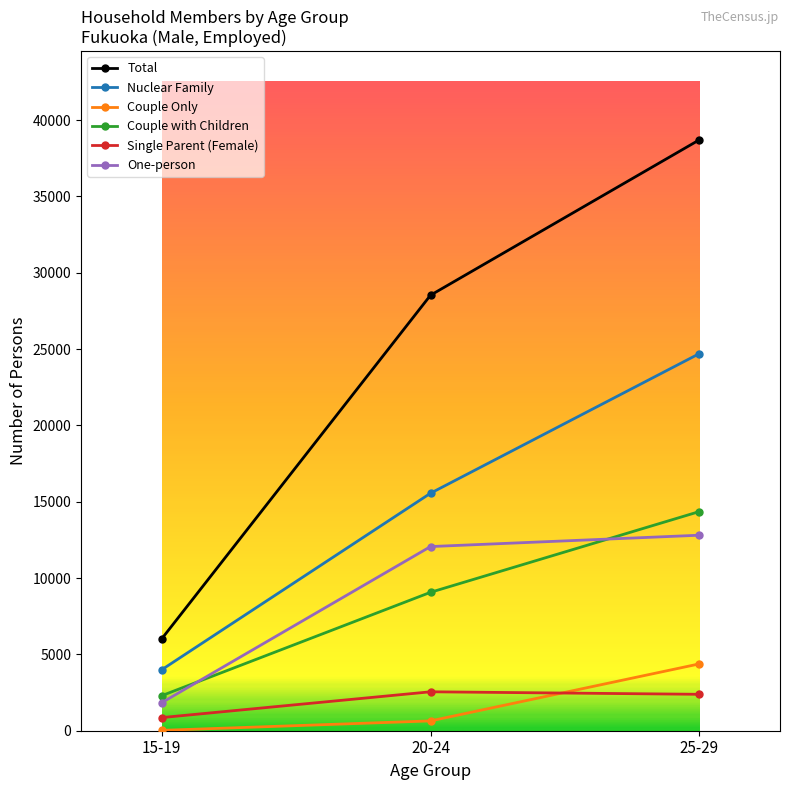

Is the value of Couple Only at 20-24 greater than the value of Single Parent (Female) at 25-29?

No